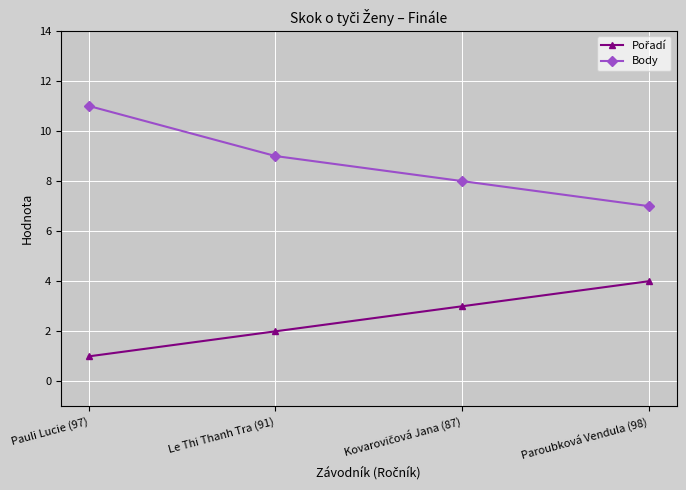

Which series has the largest total across all categories?

Body